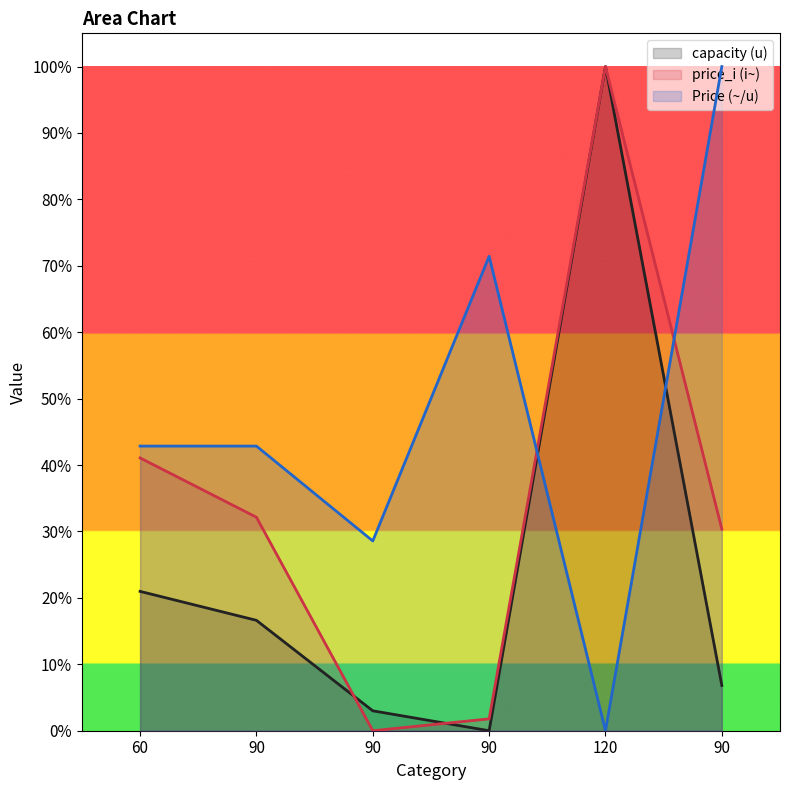

In price_i (i~), how many points are lower than both neighbors (excluding endpoints)?

1